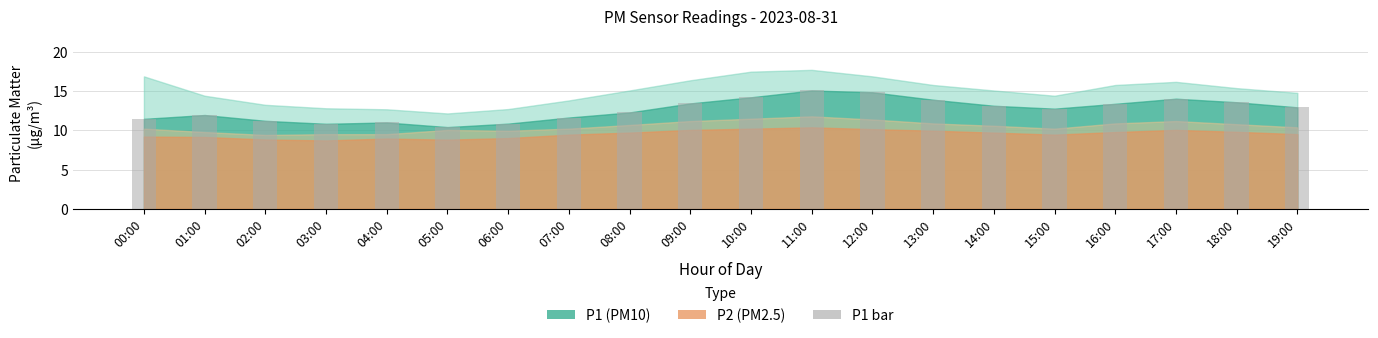

What value does the data have at 01:00?

12.0